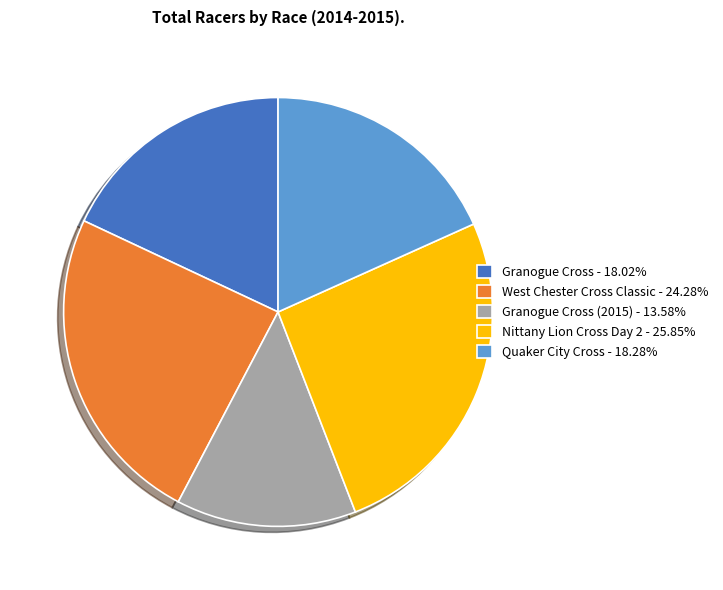

Is there a majority slice in this chart?

No